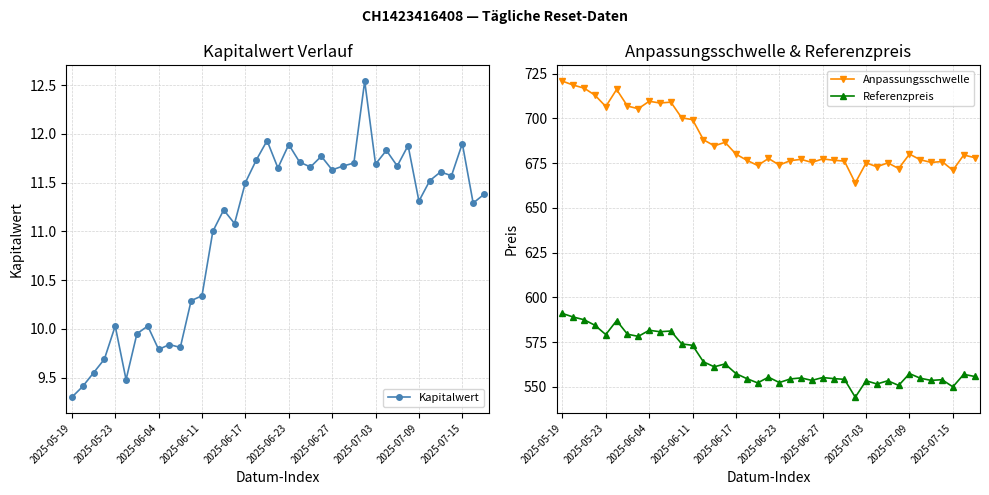

What is the difference between the second highest and second lowest values in the Kapitalwert series?

2.5